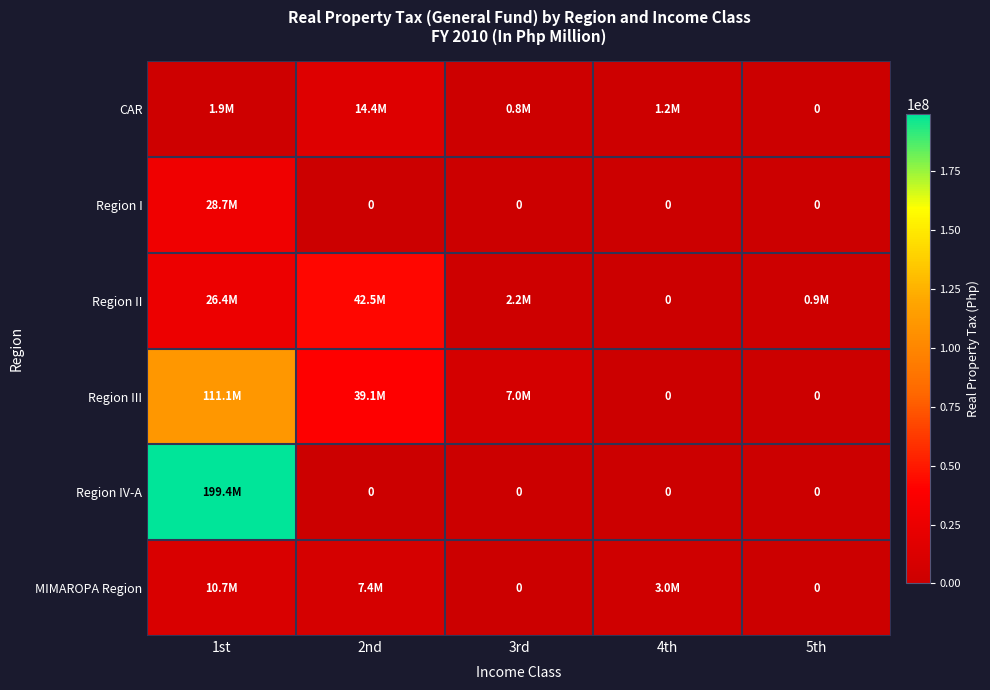

True or false: Region II has a value of 1532767.5 at 5th.

False